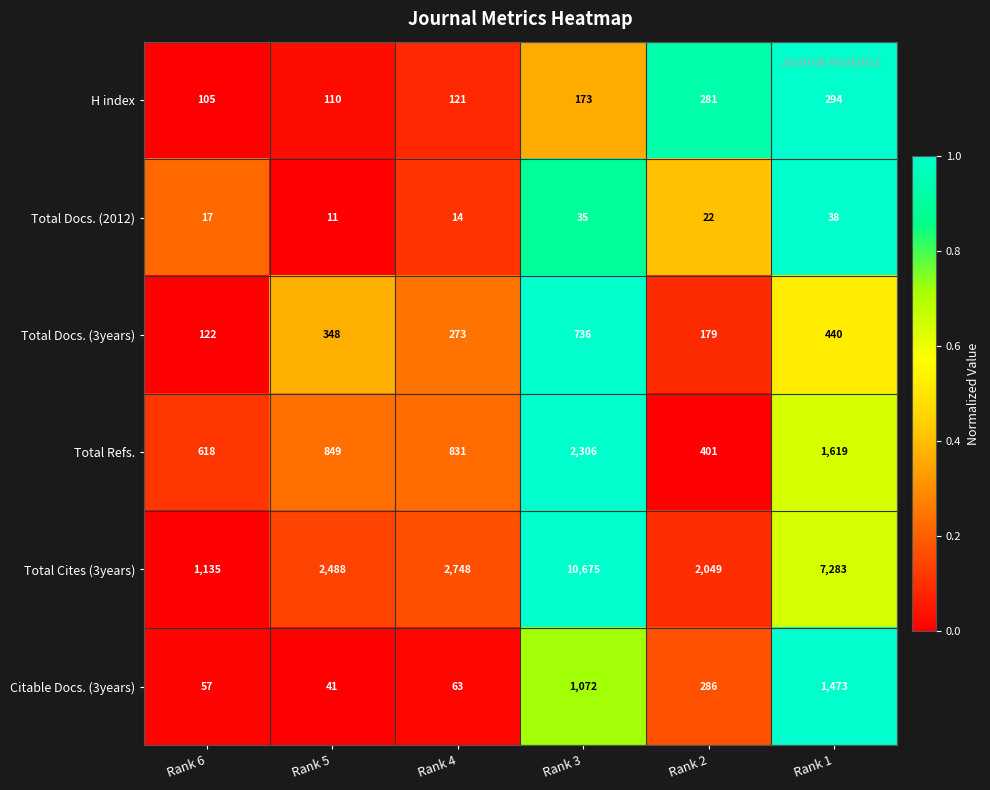

How many distinct data groups are displayed?

6